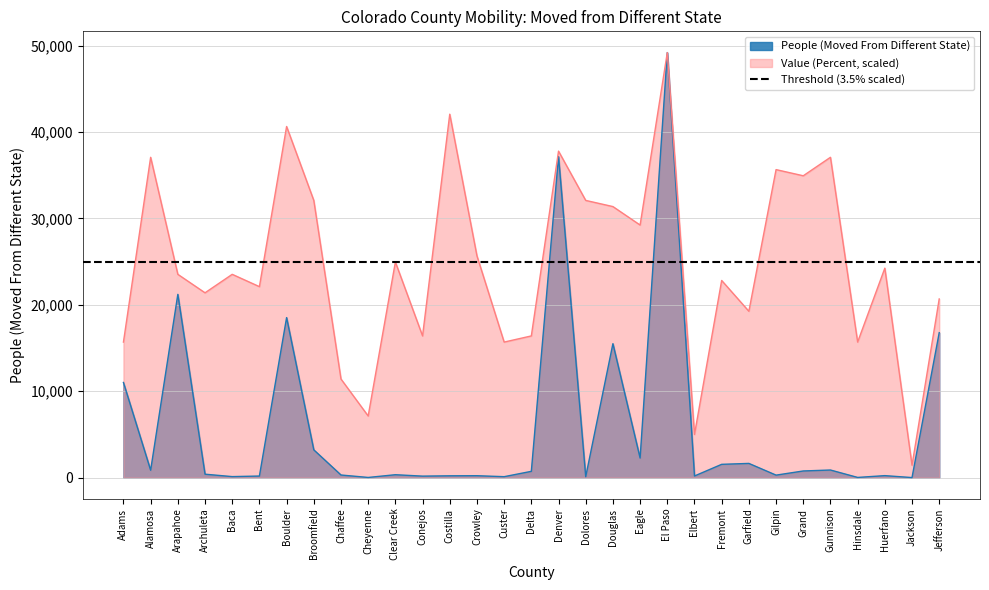

At which category is the sum across all series the highest?

El Paso